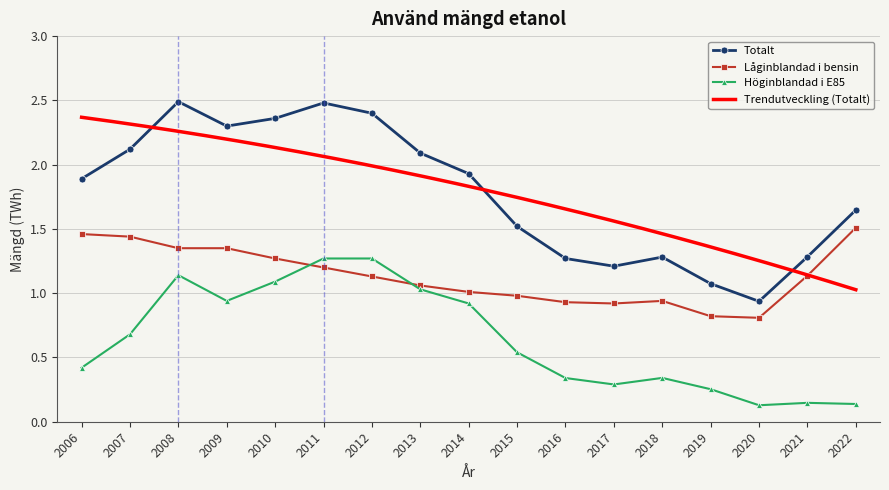

Reading left to right, extract all data points from this chart.

Totalt: 1.9	2.1	2.5	2.3	2.4	2.5	2.4	2.1	1.9	1.5	1.3	1.2	1.3	1.1	0.9	1.3	1.6
Låginblandad i bensin: 1.5	1.4	1.4	1.4	1.3	1.2	1.1	1.1	1.0	1.0	0.9	0.9	0.9	0.8	0.8	1.1	1.5
Höginblandad i E85: 0.4	0.7	1.1	0.9	1.1	1.3	1.3	1.0	0.9	0.5	0.3	0.3	0.3	0.3	0.1	0.1	0.1